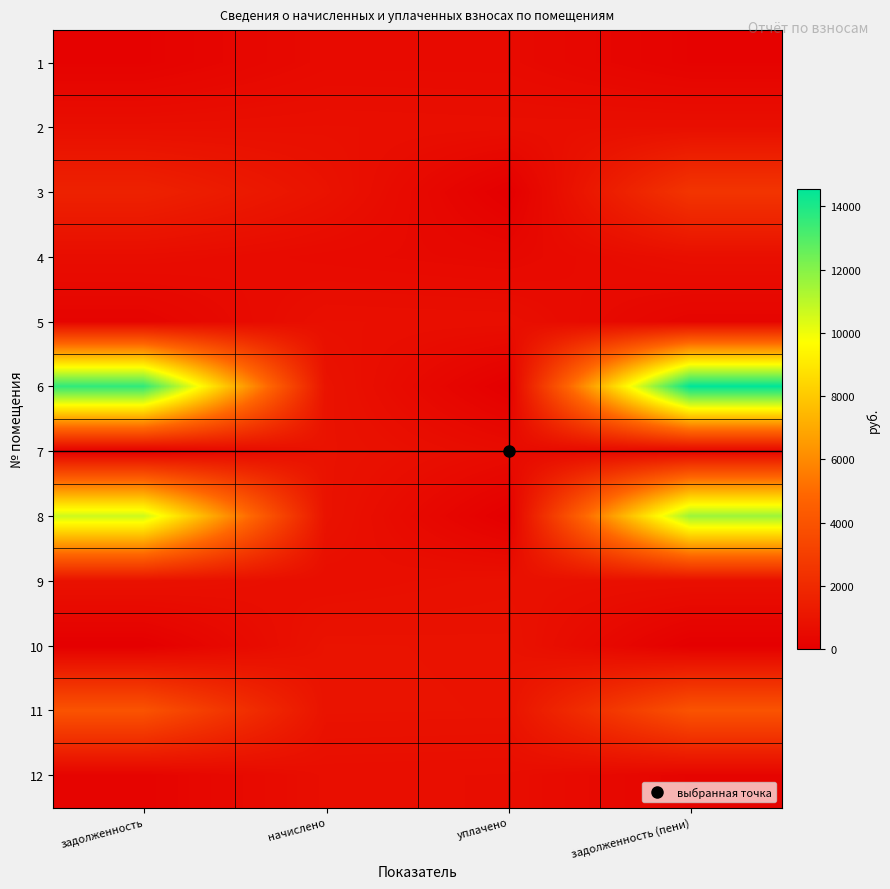

What is the spread (max minus min) of values at начислено?

409.9